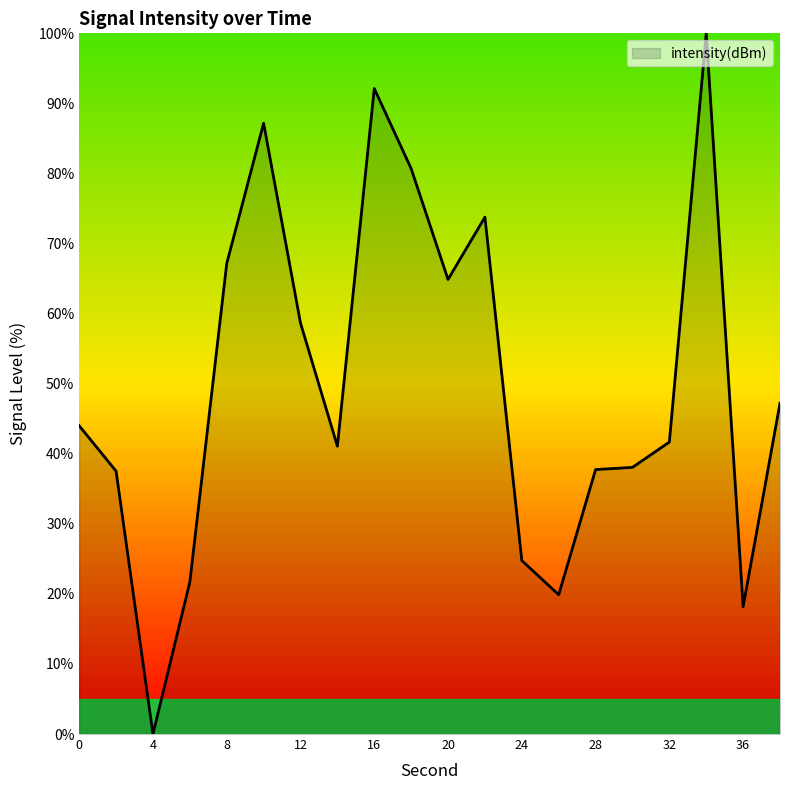

What is the difference between the maximum and minimum values?

100.0